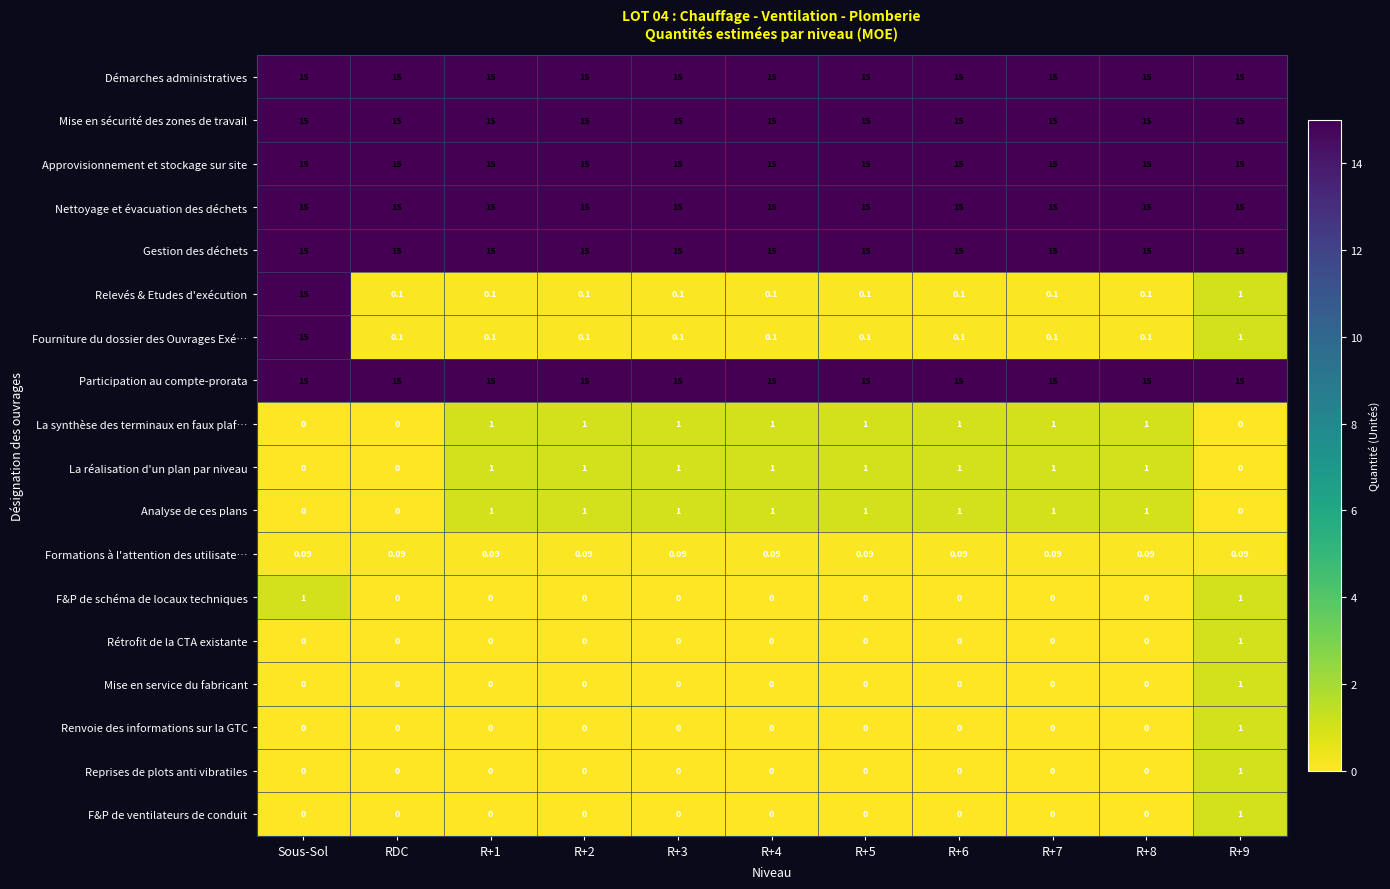

At which category is the sum across all series the highest?

Sous-Sol